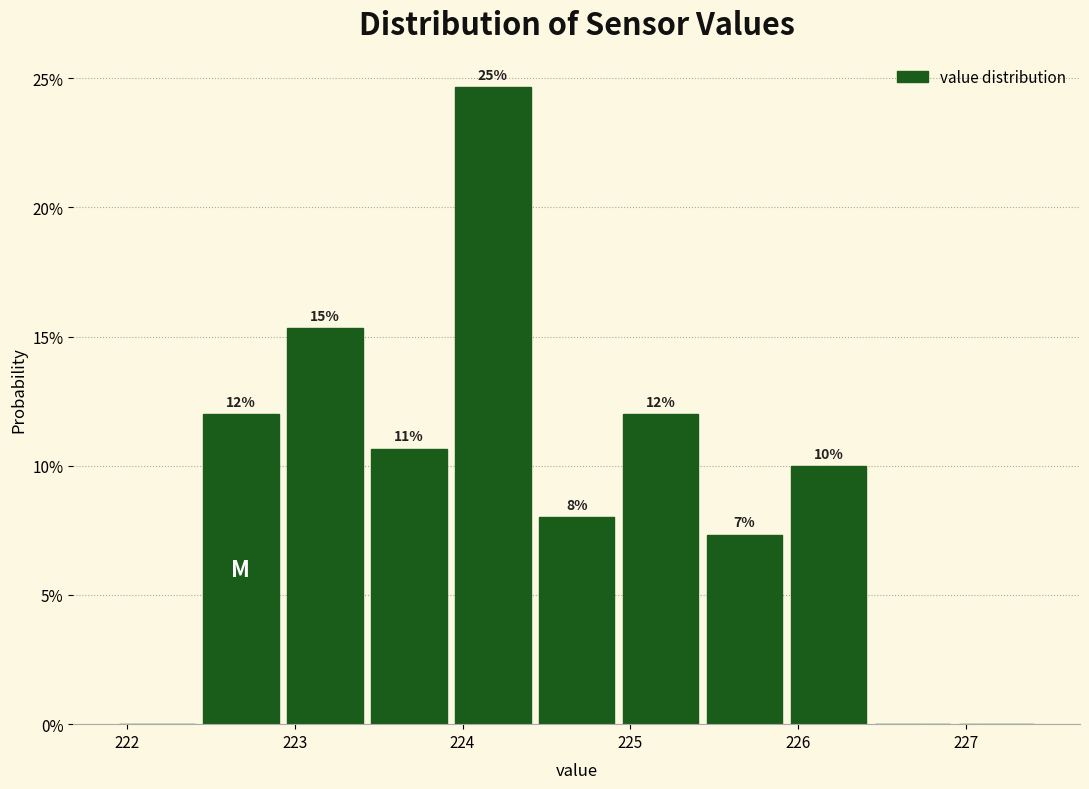

Which range on the x-axis has the tallest bar?

223.93 to 224.43